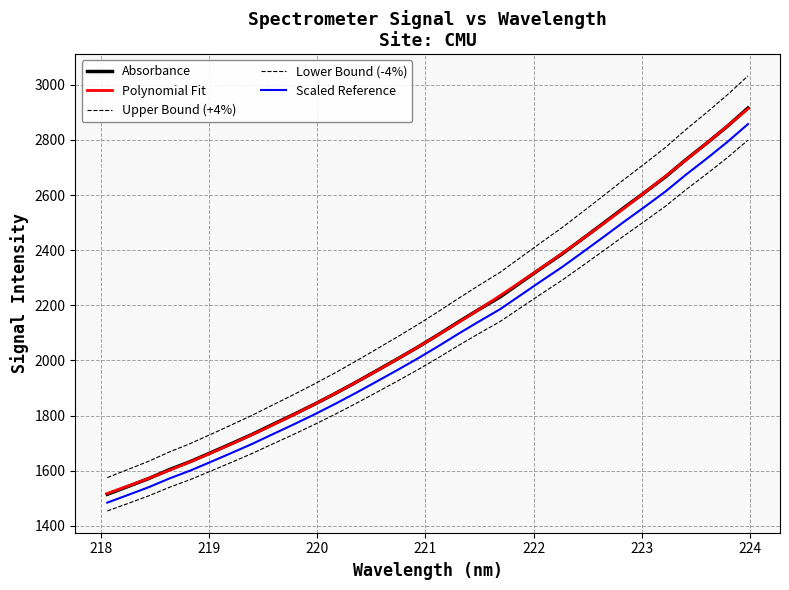

Read the value at 223.5987.

2788.2